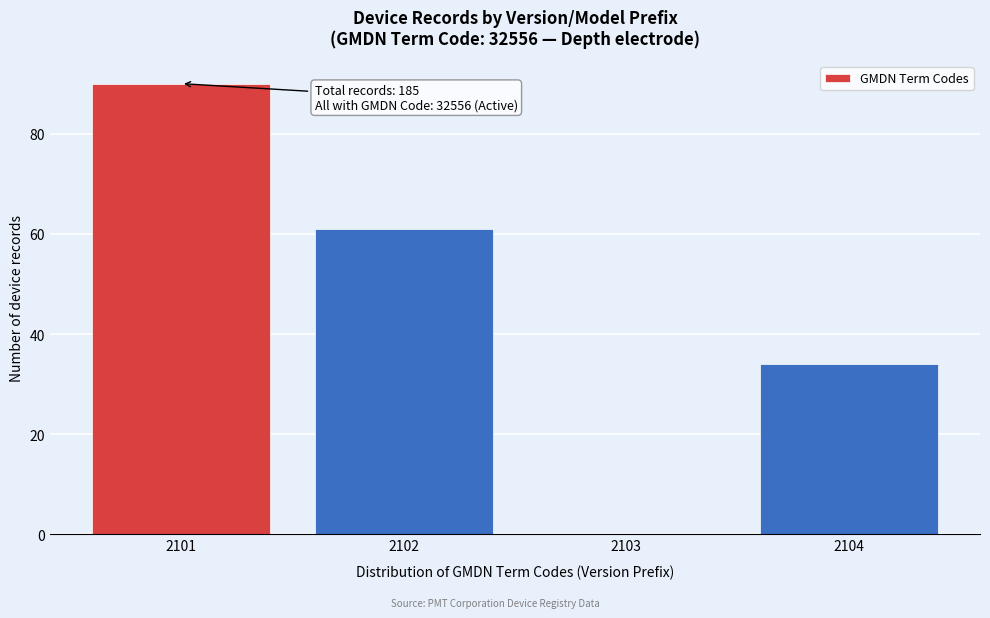

Which range on the x-axis has the tallest bar?

2100.5 to 2101.5